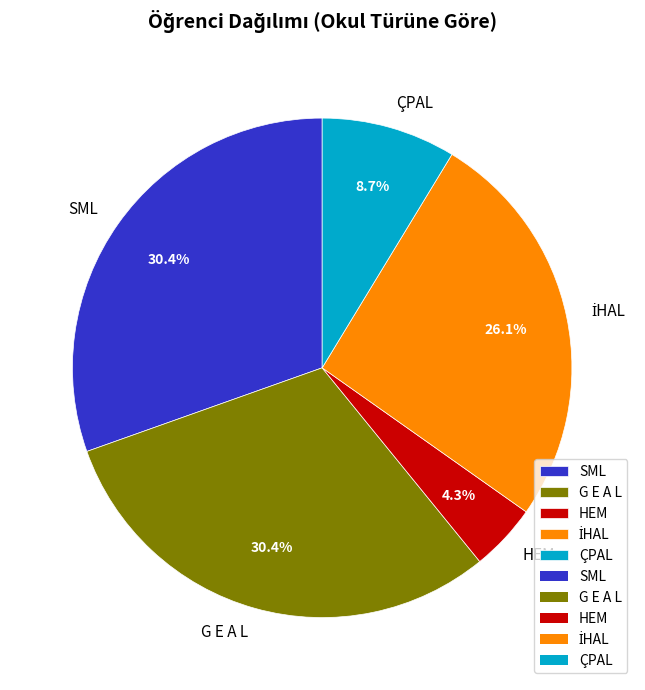

Do SML and HEM together represent more than half of the pie?

No